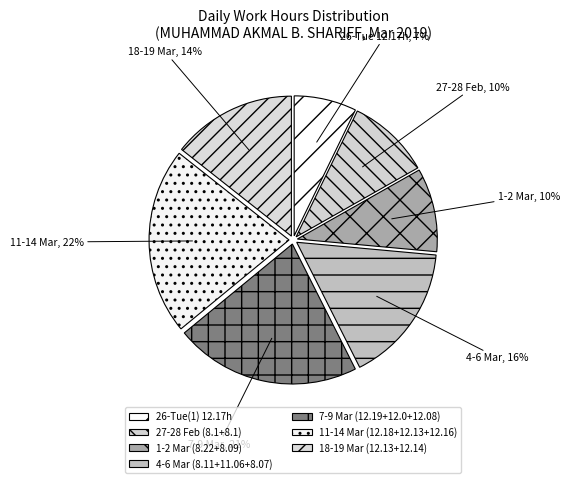

Is there any slice that represents more than half of the pie?

No